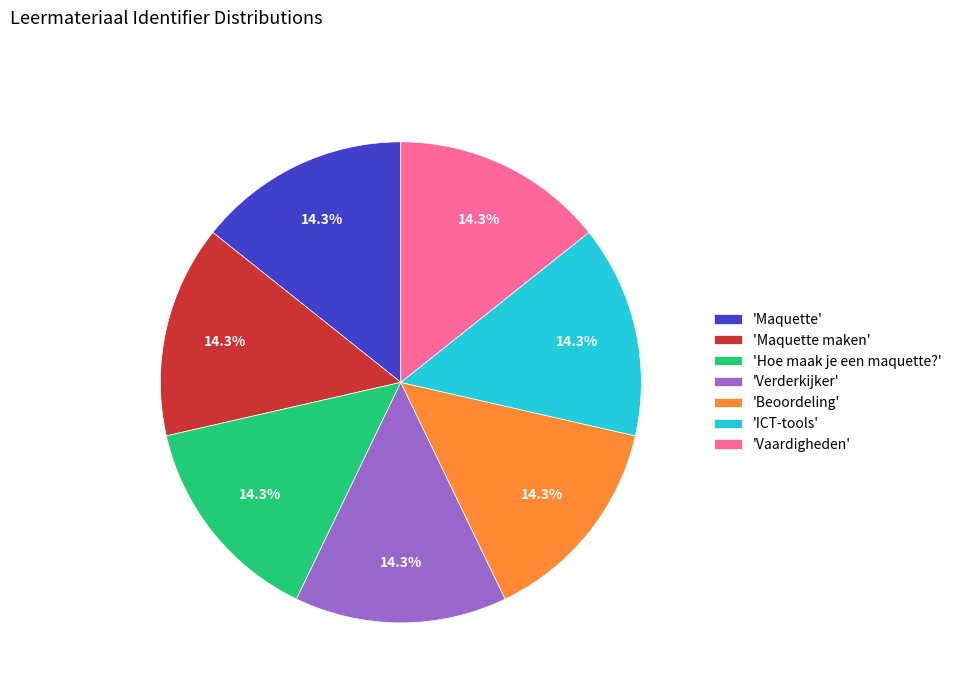

Does 'Maquette' account for over 50% of the chart?

No